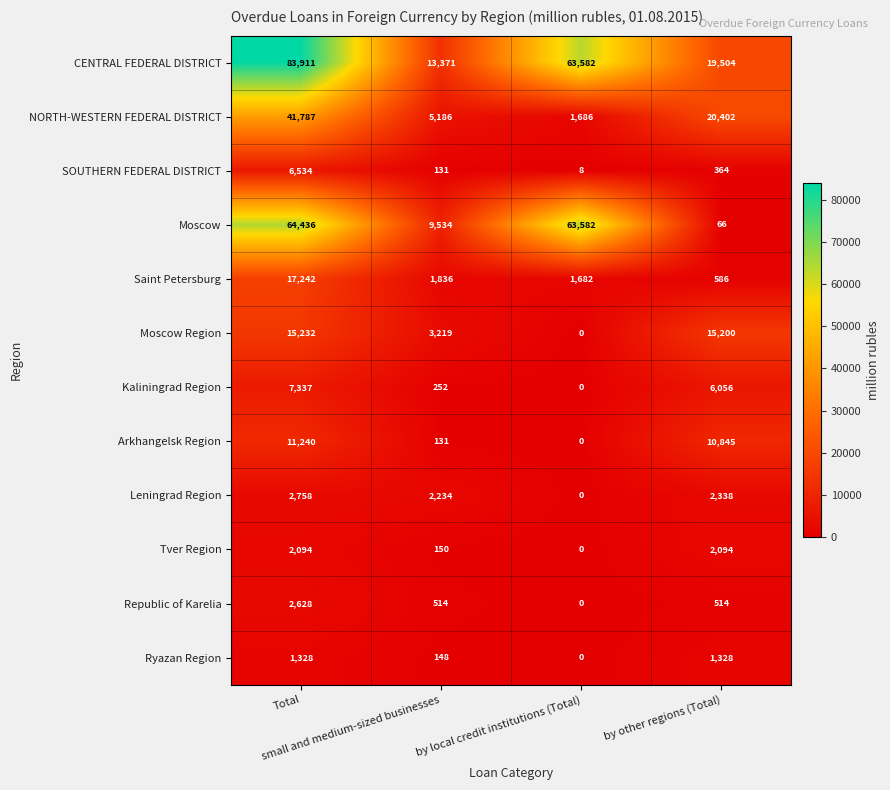

What is the greatest value displayed?

83911